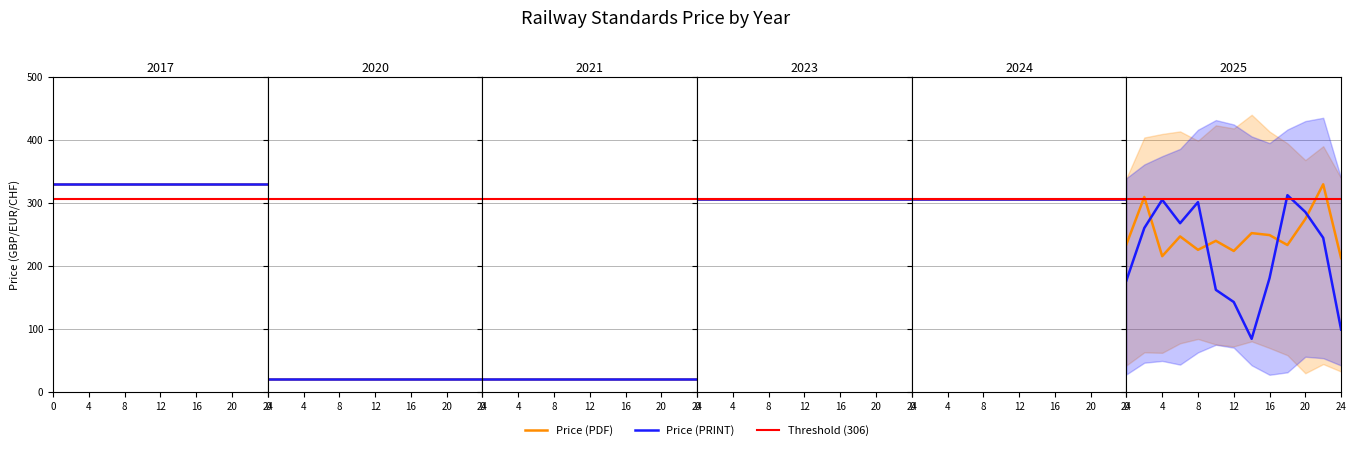

What is the value of the Price (PRINT) point at the 7th from the left?

142.1